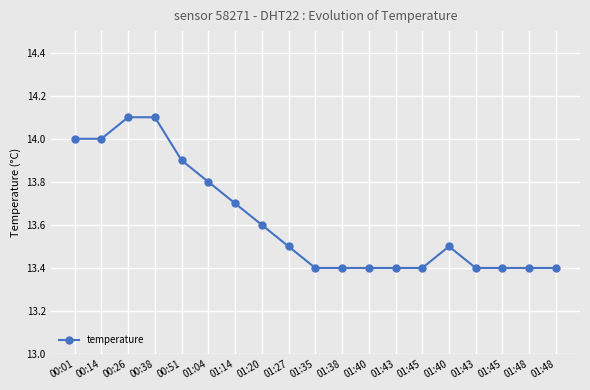

What is the difference between the maximum and second lowest values?

0.7